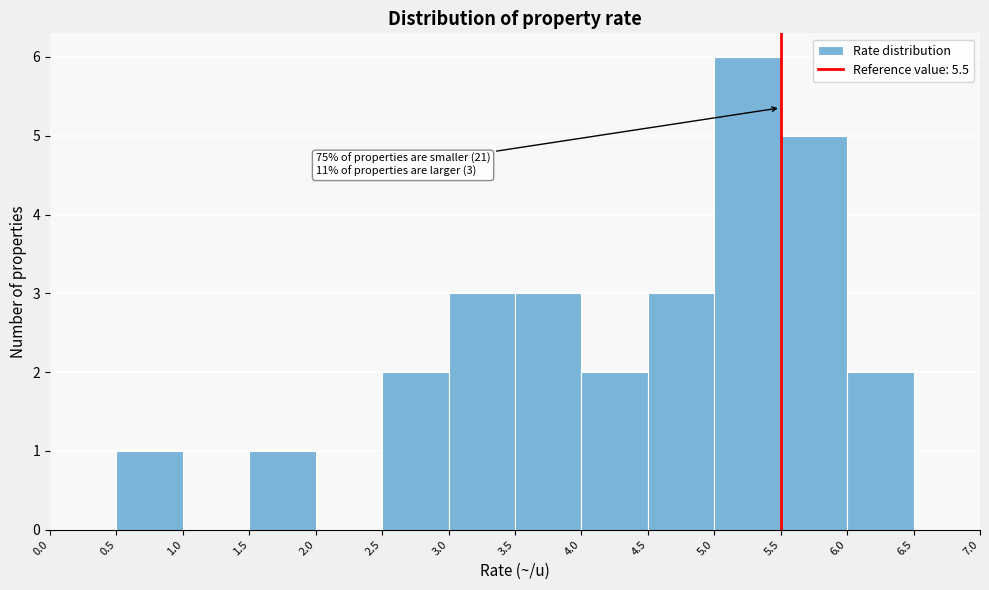

Over which range of the x-axis is the bar tallest?

5.0 to 5.5